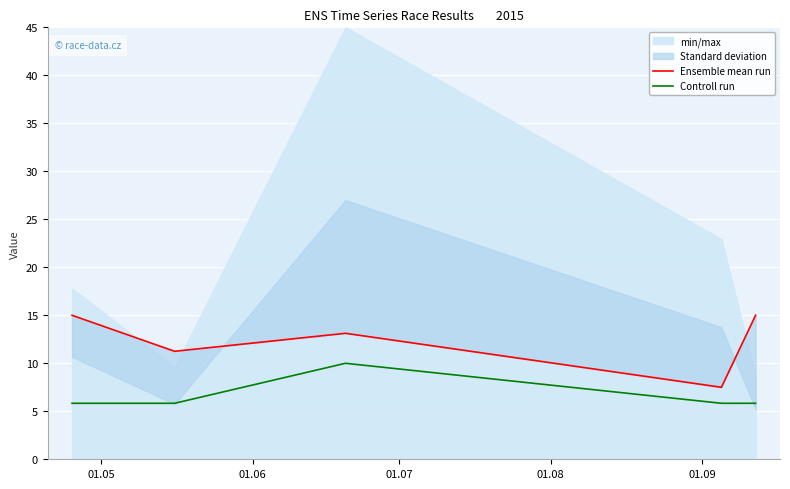

How many categories are shown in the chart?

5